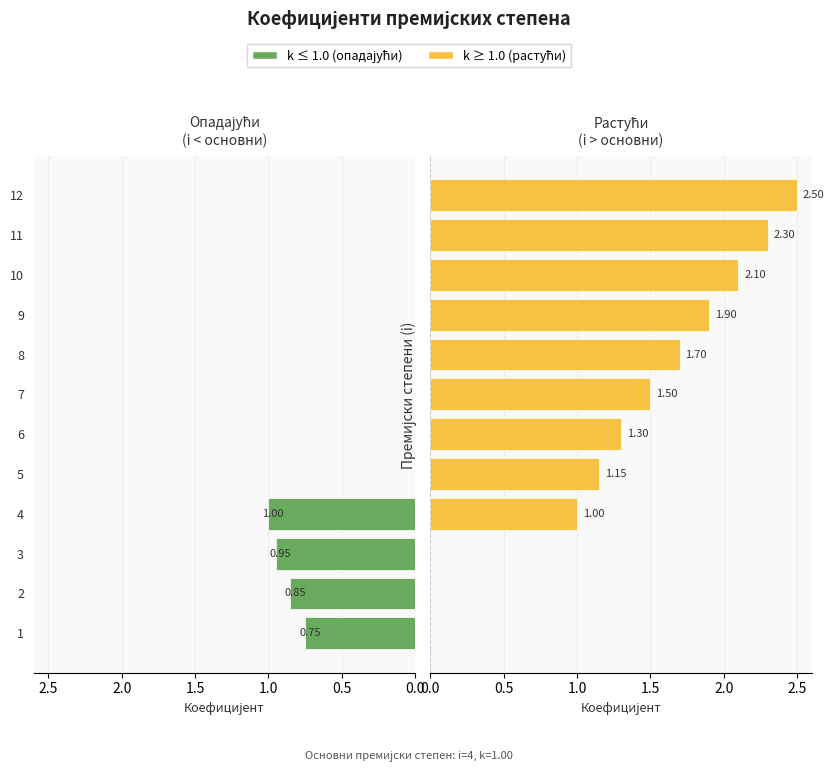

Rank the series by their maximum value, from highest to lowest.

k ≥ 1.0, k ≤ 1.0